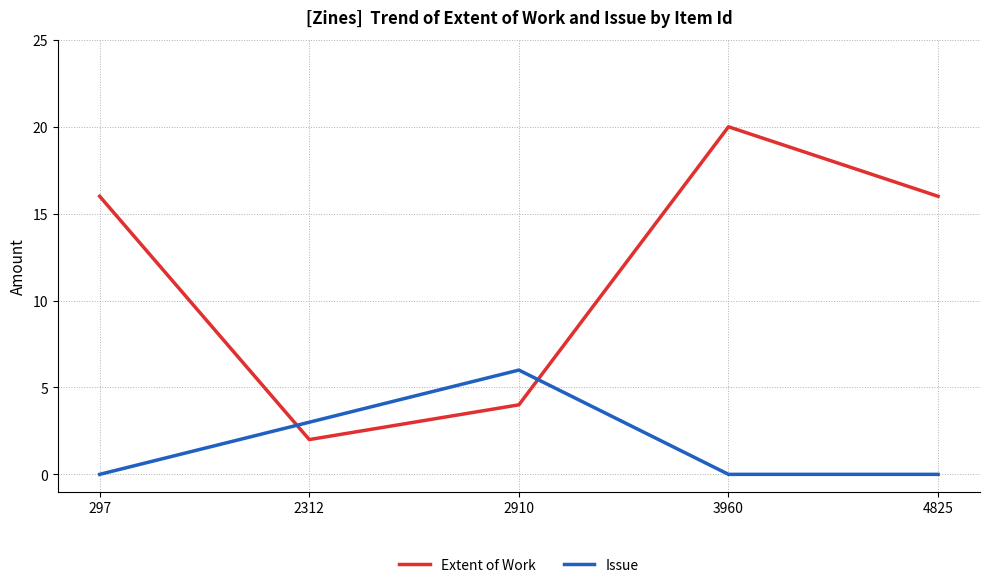

Rank the series by their average value, from lowest to highest.

Issue, Extent of Work